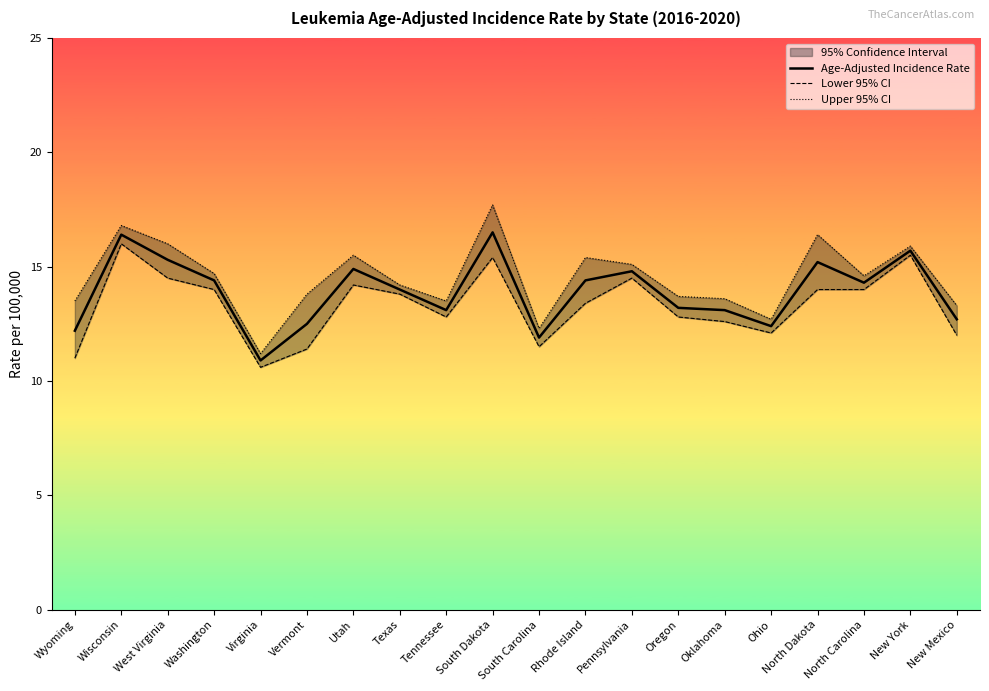

Which series has the largest total across all categories?

Upper 95% CI